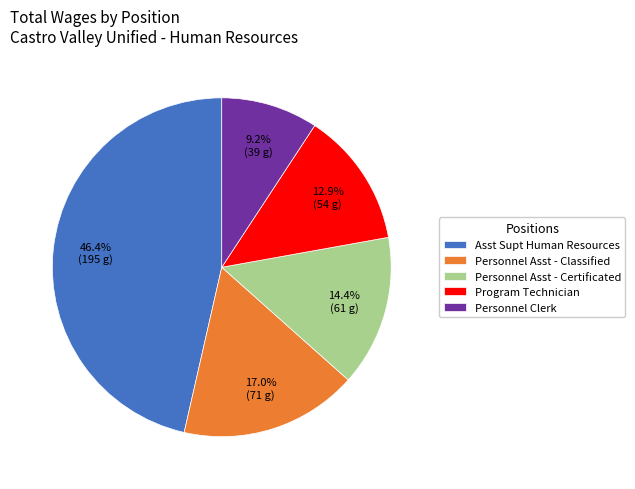

To the nearest percent, what percentage of the pie is Personnel Asst - Classified?

17%